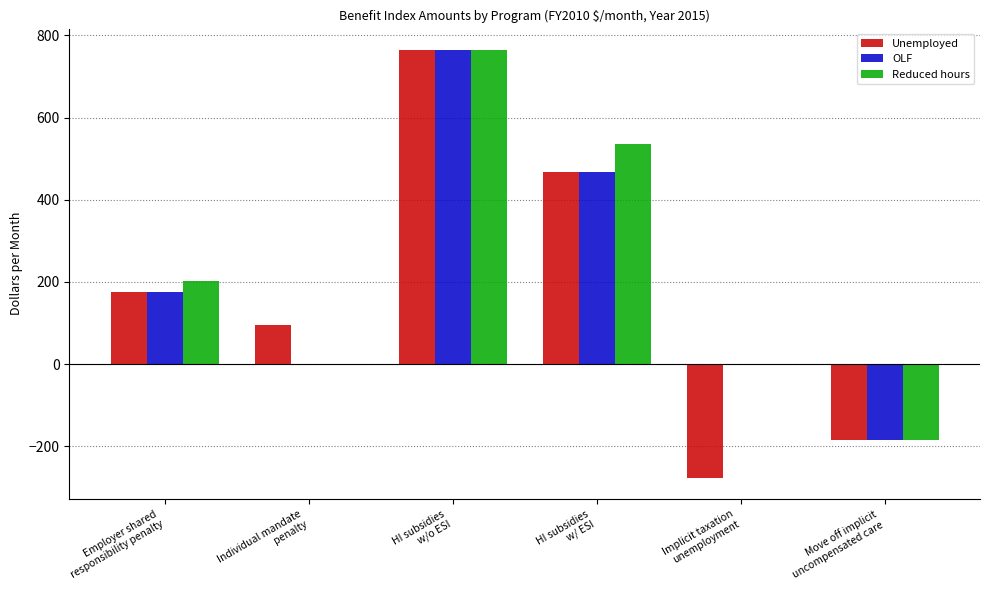

Is the value of OLF at Implicit taxation
unemployment greater than the value of Unemployed at Move off implicit
uncompensated care?

Yes